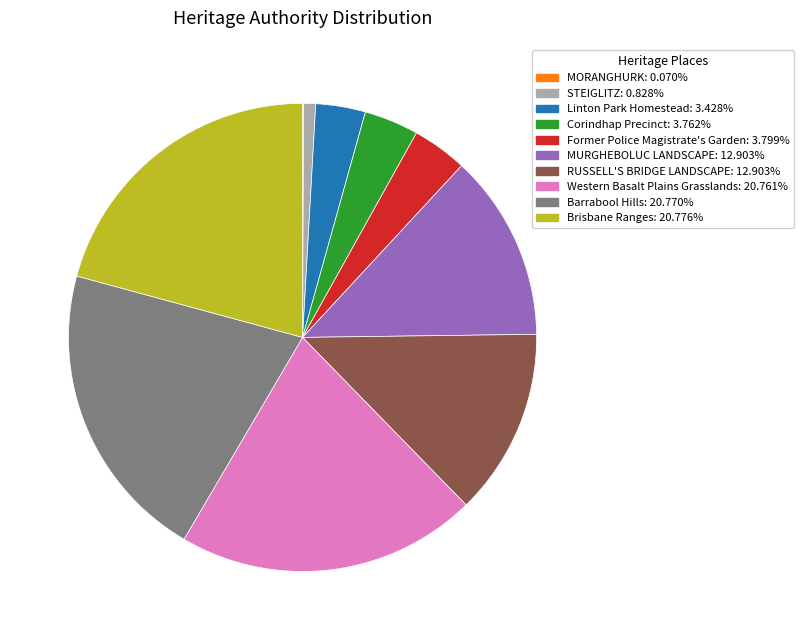

Which has a higher value, STEIGLITZ or RUSSELL'S BRIDGE LANDSCAPE?

RUSSELL'S BRIDGE LANDSCAPE